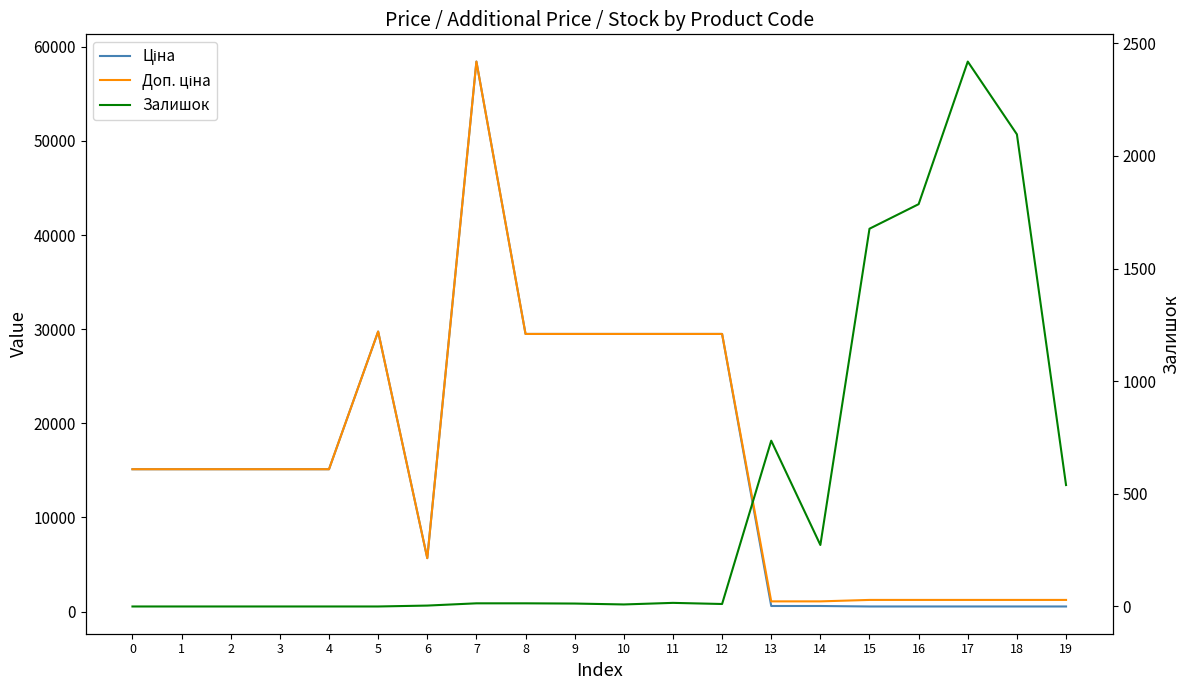

List the series in order of their peak value, highest first.

Ціна, Доп. ціна, Залишок